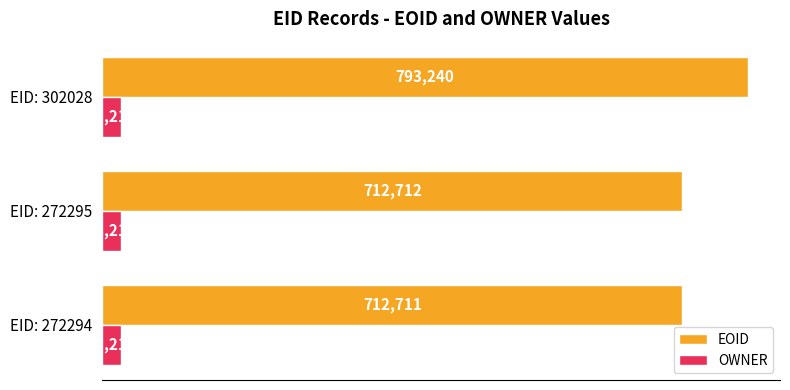

What is the total value across all series at EID: 272295?

735930